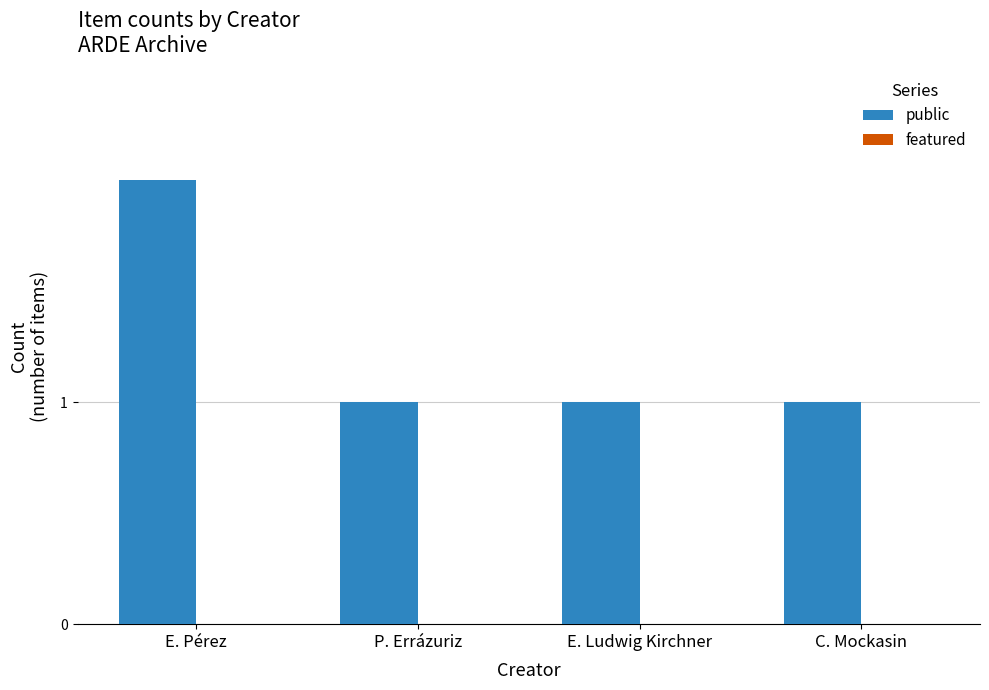

Which has a higher value, P. Errázuriz or E. Pérez?

E. Pérez